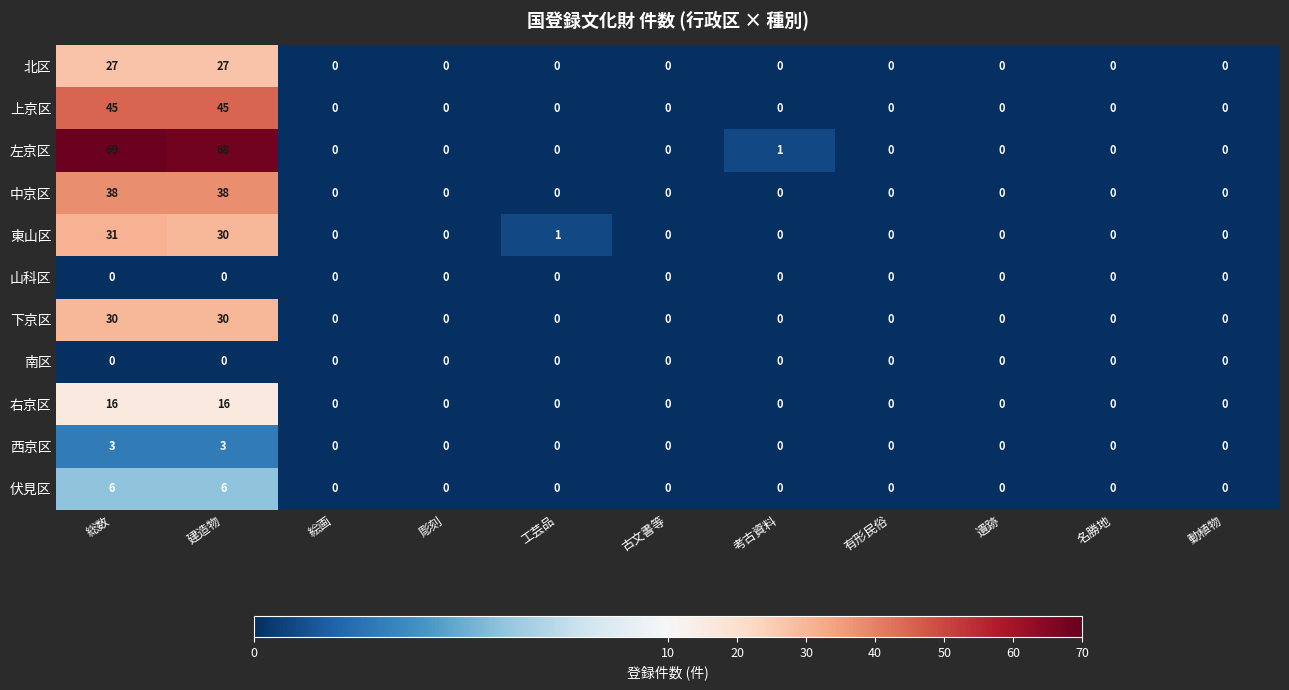

Which series has the largest total across all categories?

左京区